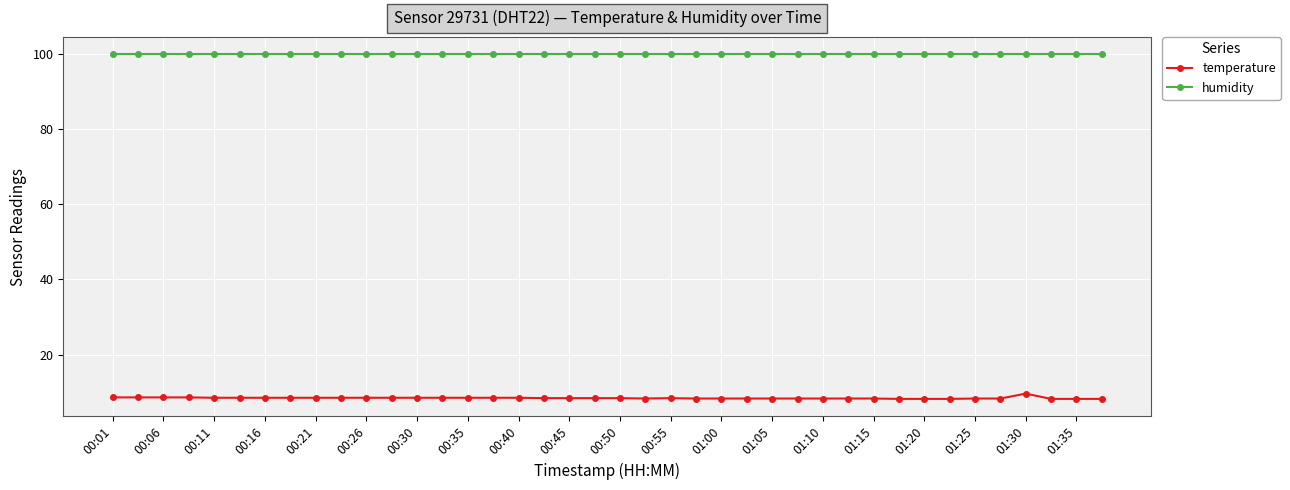

True or false: temperature and humidity intersect in this chart.

False